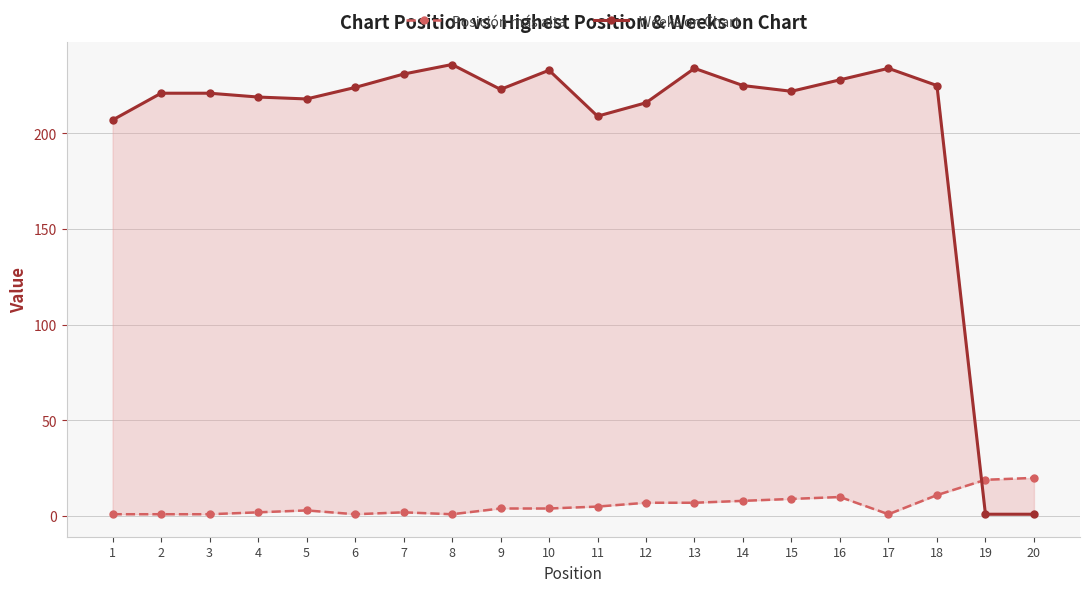

At 10, list the series in order from smallest to largest.

Posición más alta, Weeks on Chart